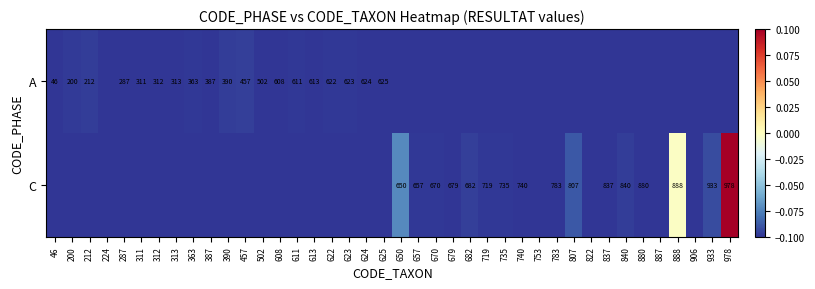

At which category is the sum across all series the highest?

978